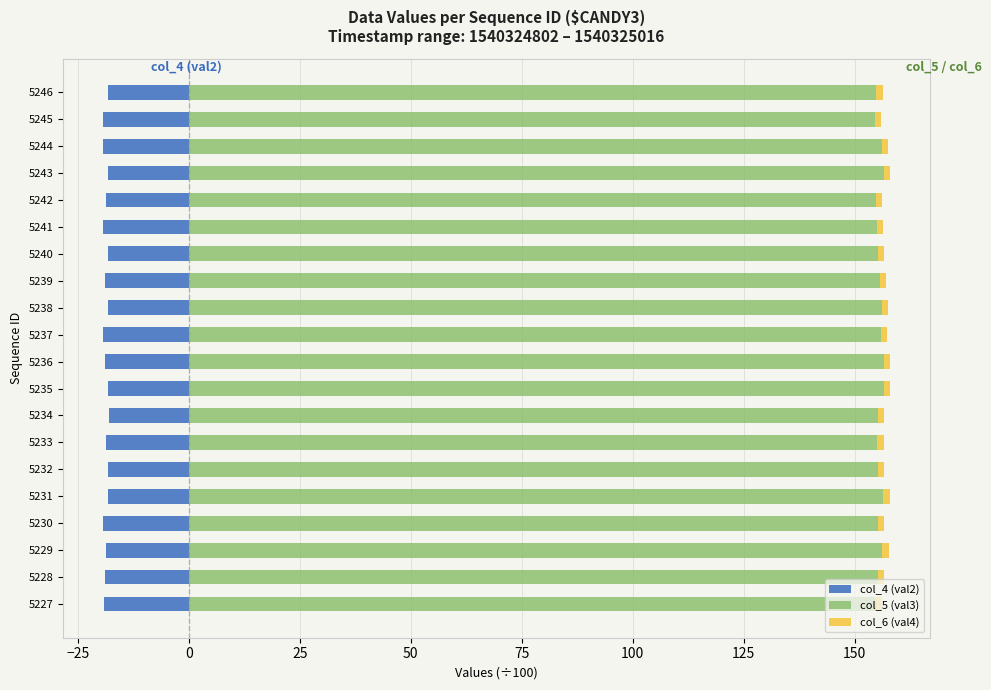

What are all the series names shown in the legend?

col_4 (val2), col_5 (val3), col_6 (val4)